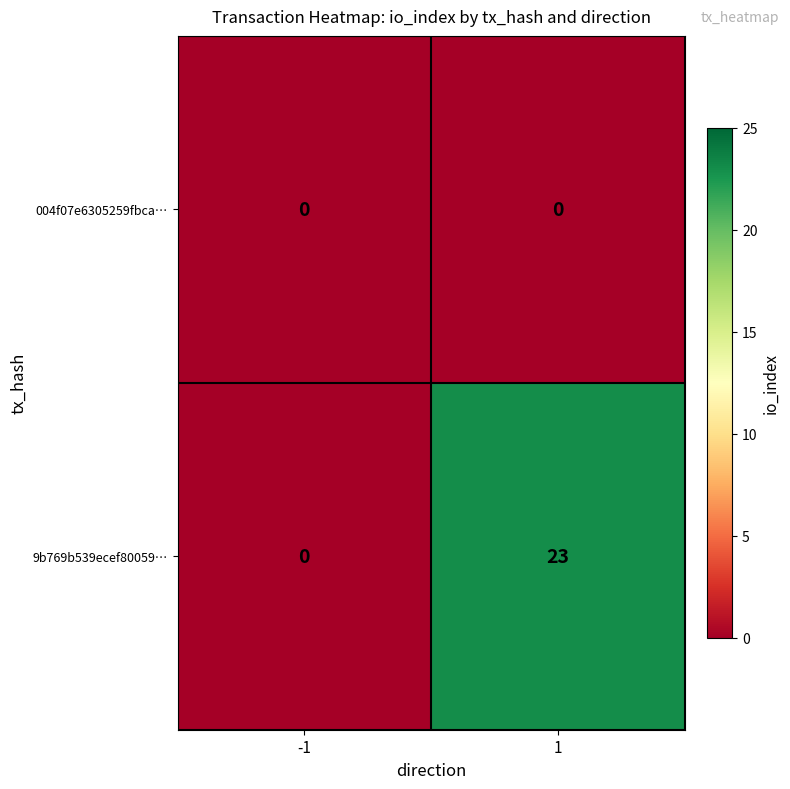

Which series changed the most between -1 and 1?

9b769b539ecef80059…